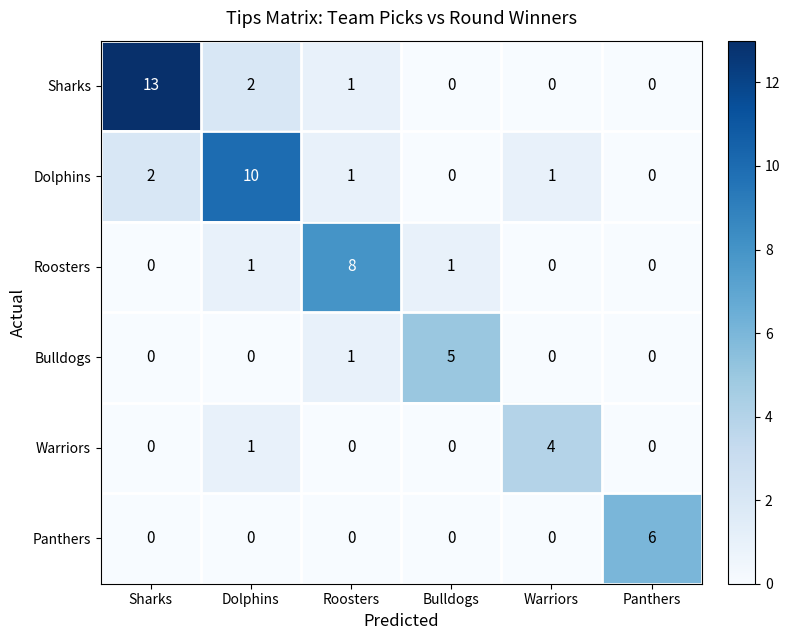

What is the total value across all series at Dolphins?

14